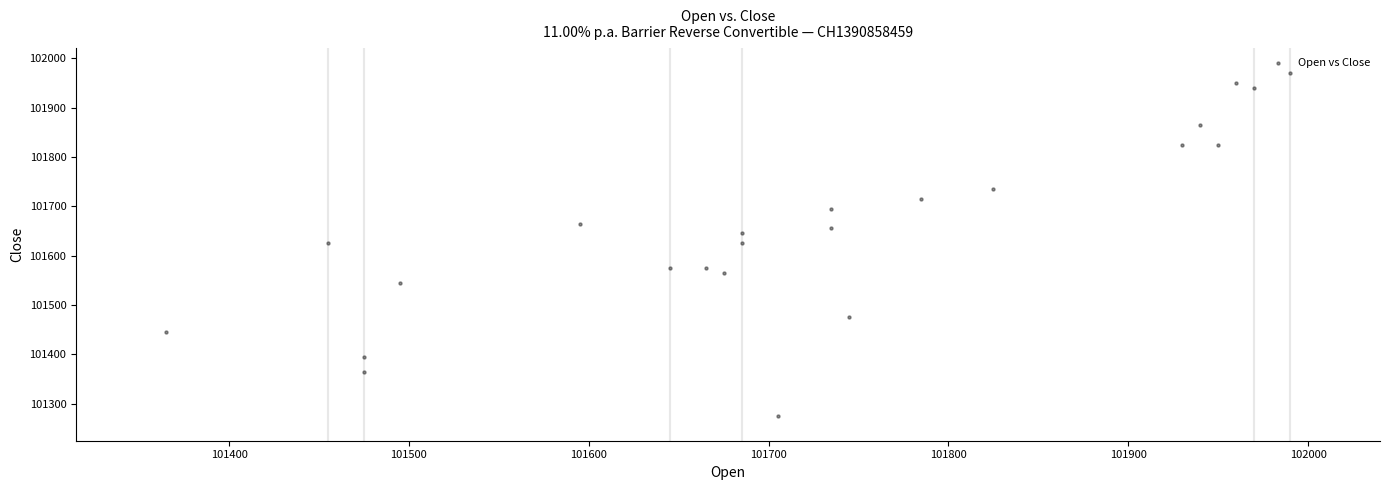

What is the range of Y values (max minus min)?

695